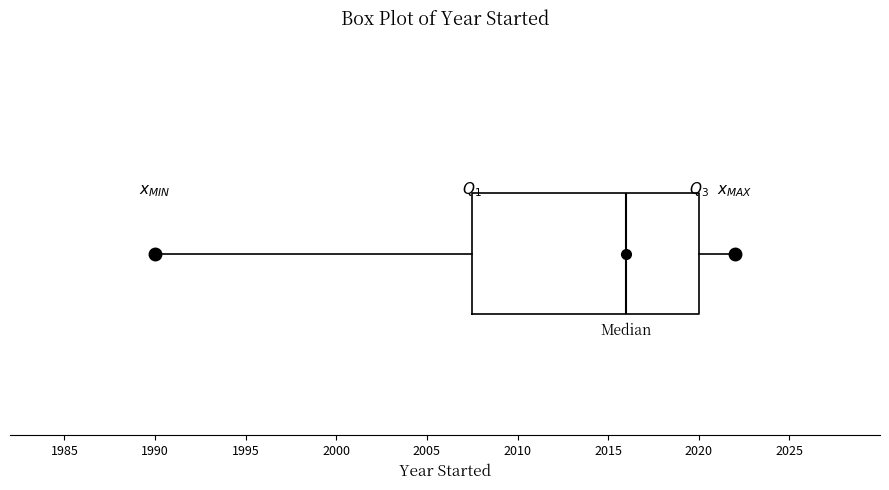

Read this box plot against the x-axis: the position of the median line, the range covered by the box, and the ends of both whiskers. The values are not printed on the chart, so give them approximately, as read against the axis.

median 2016.0, box 2007.5 to 2020.0, whiskers 1990.0 to 2022.0